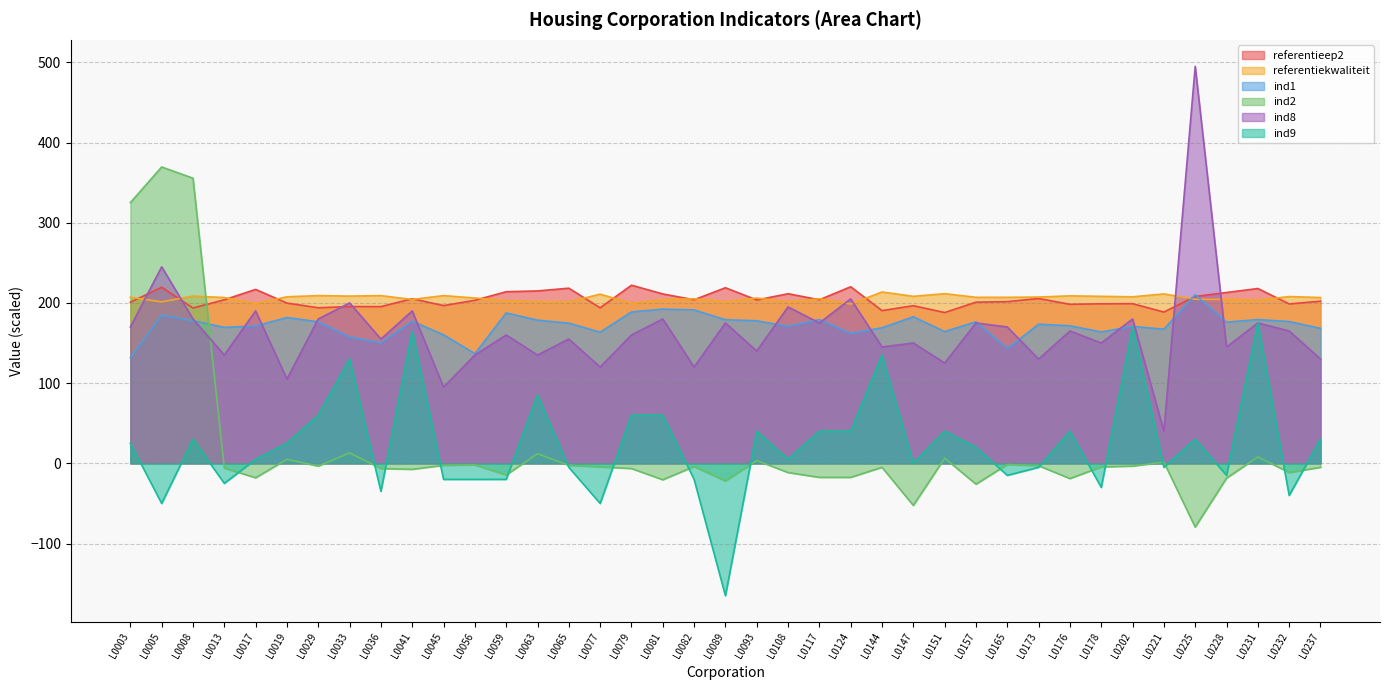

How many lines are shown in the chart?

6